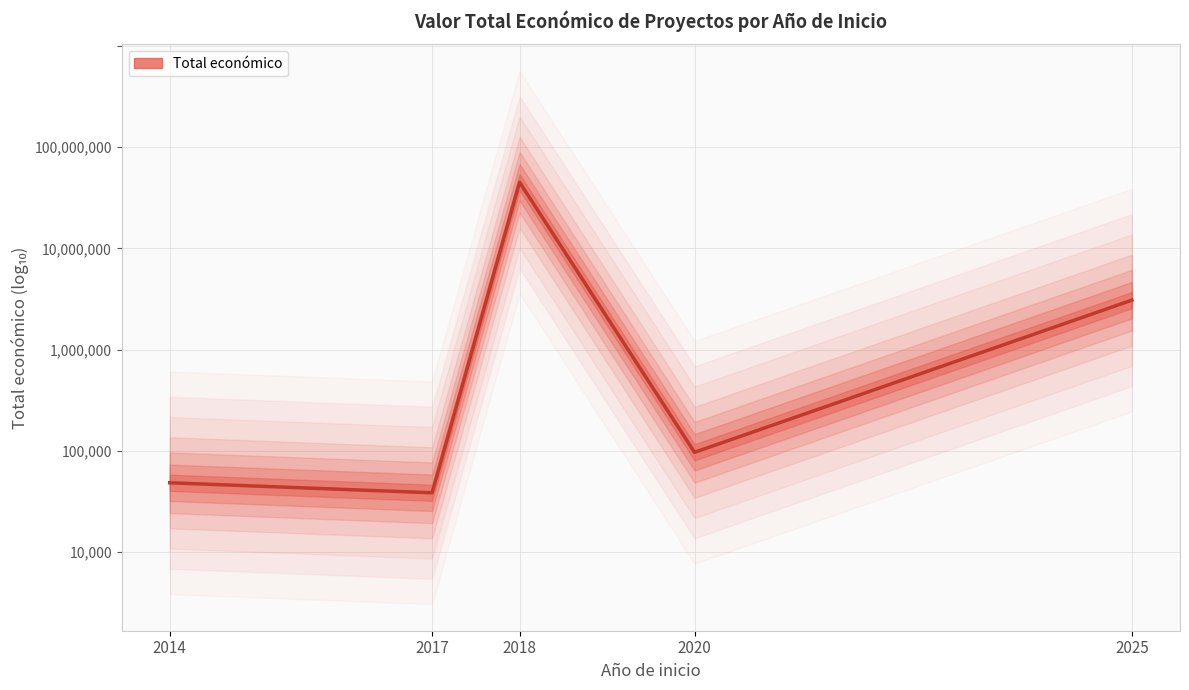

Is it true that the value at 2025 is 9.7?

False